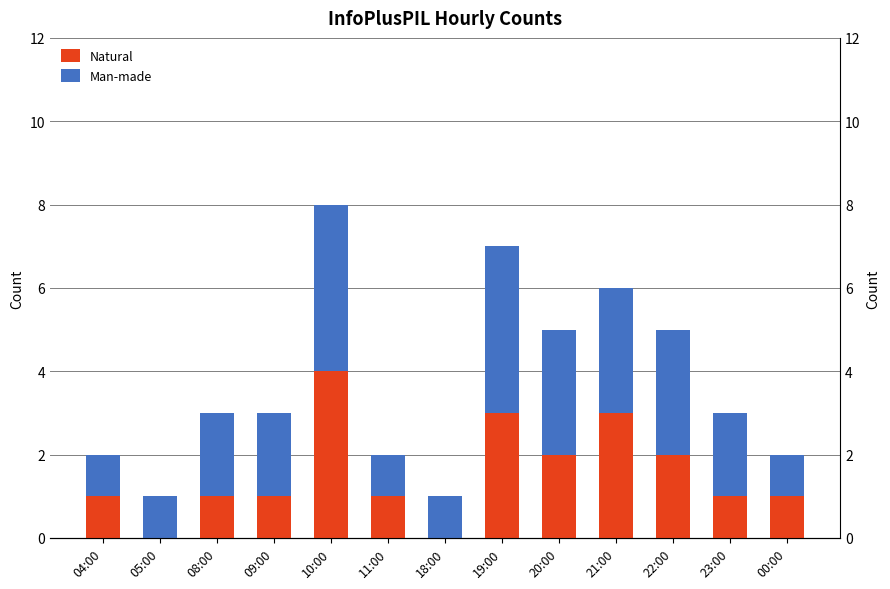

What is the maximum value shown in the chart?

4